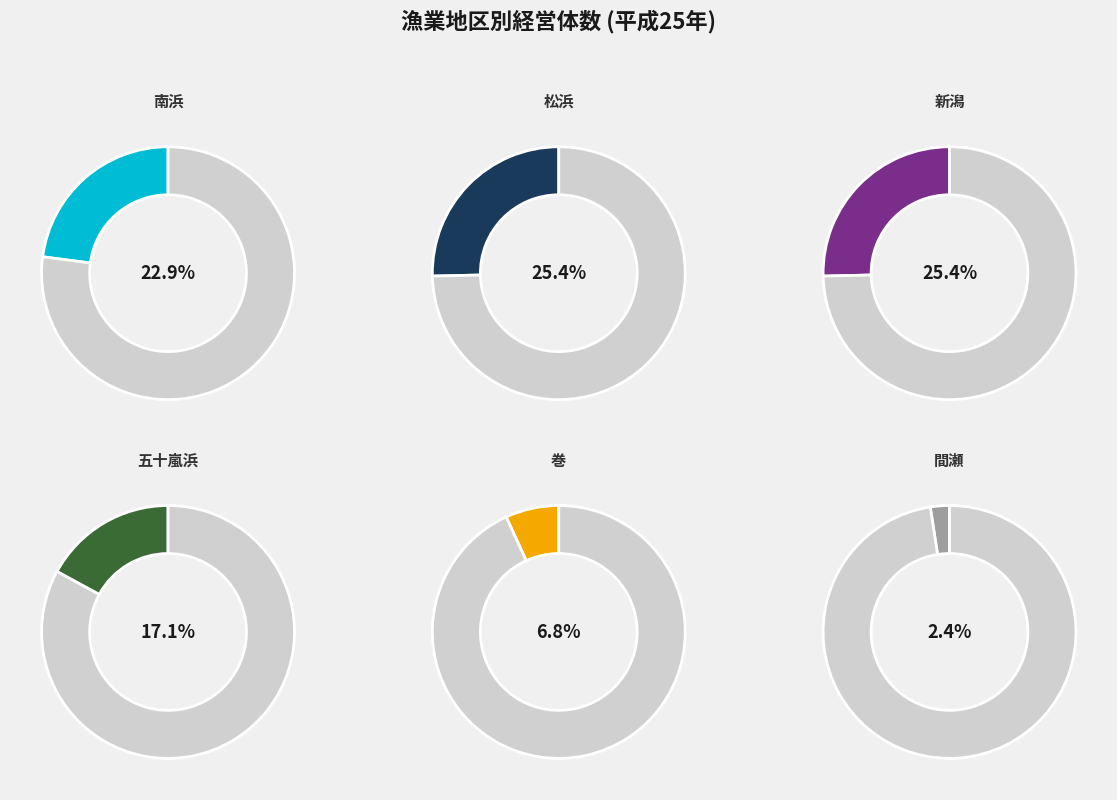

To the nearest percent, what is the difference between the 巻 and 松浜 slice percentages?

19%